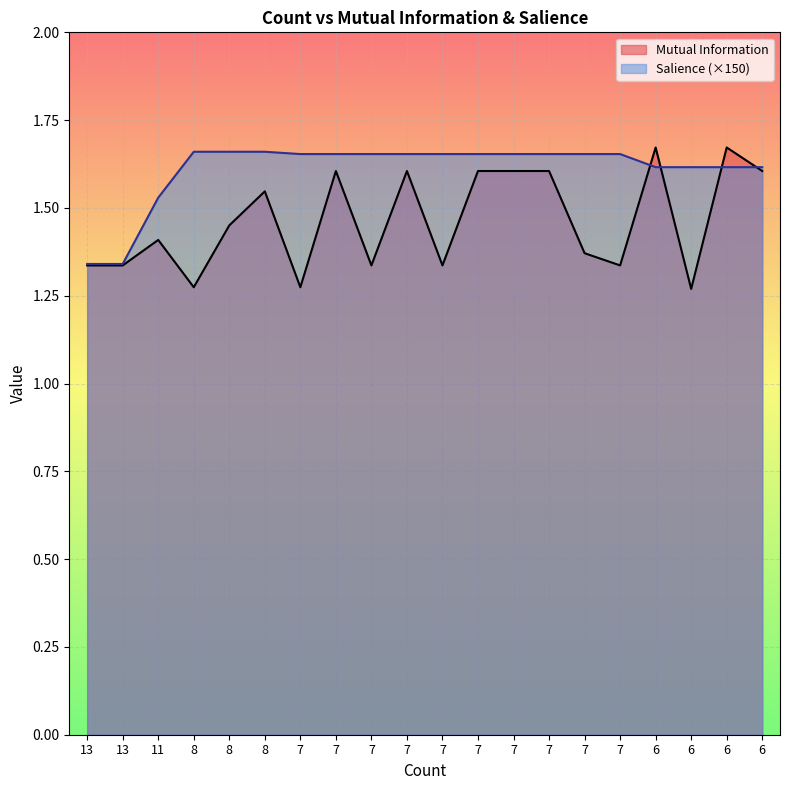

Which series has the largest total across all categories?

Salience (×150)